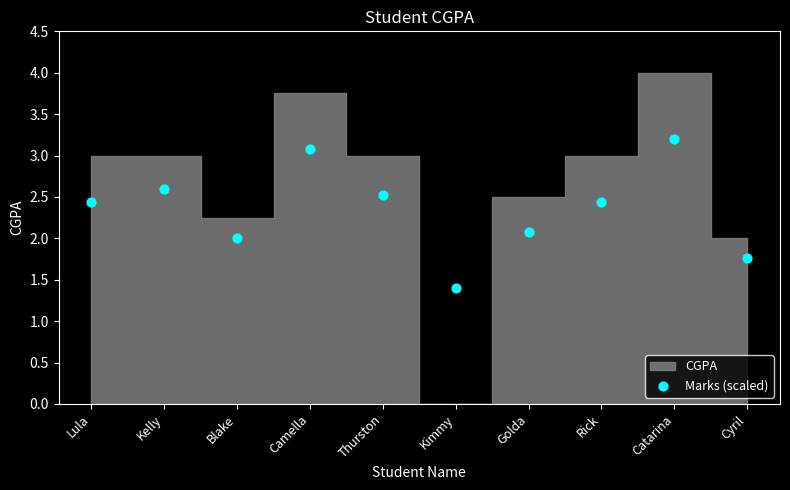

What is the range of Y values (max minus min)?

1.8